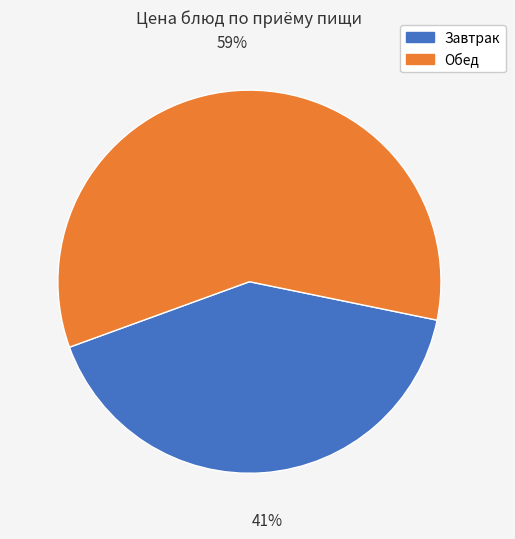

To the nearest percent, what is the average slice percentage?

50%